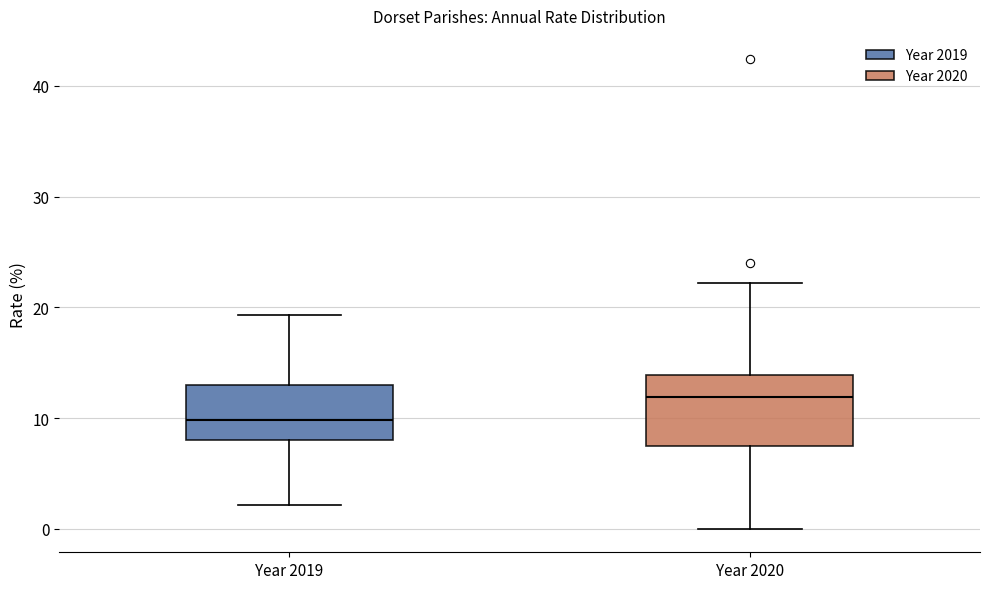

Where is the lower edge of the box for Year 2020 on the y-axis? The values are not printed on the chart, so give them approximately, as read against the axis.

7